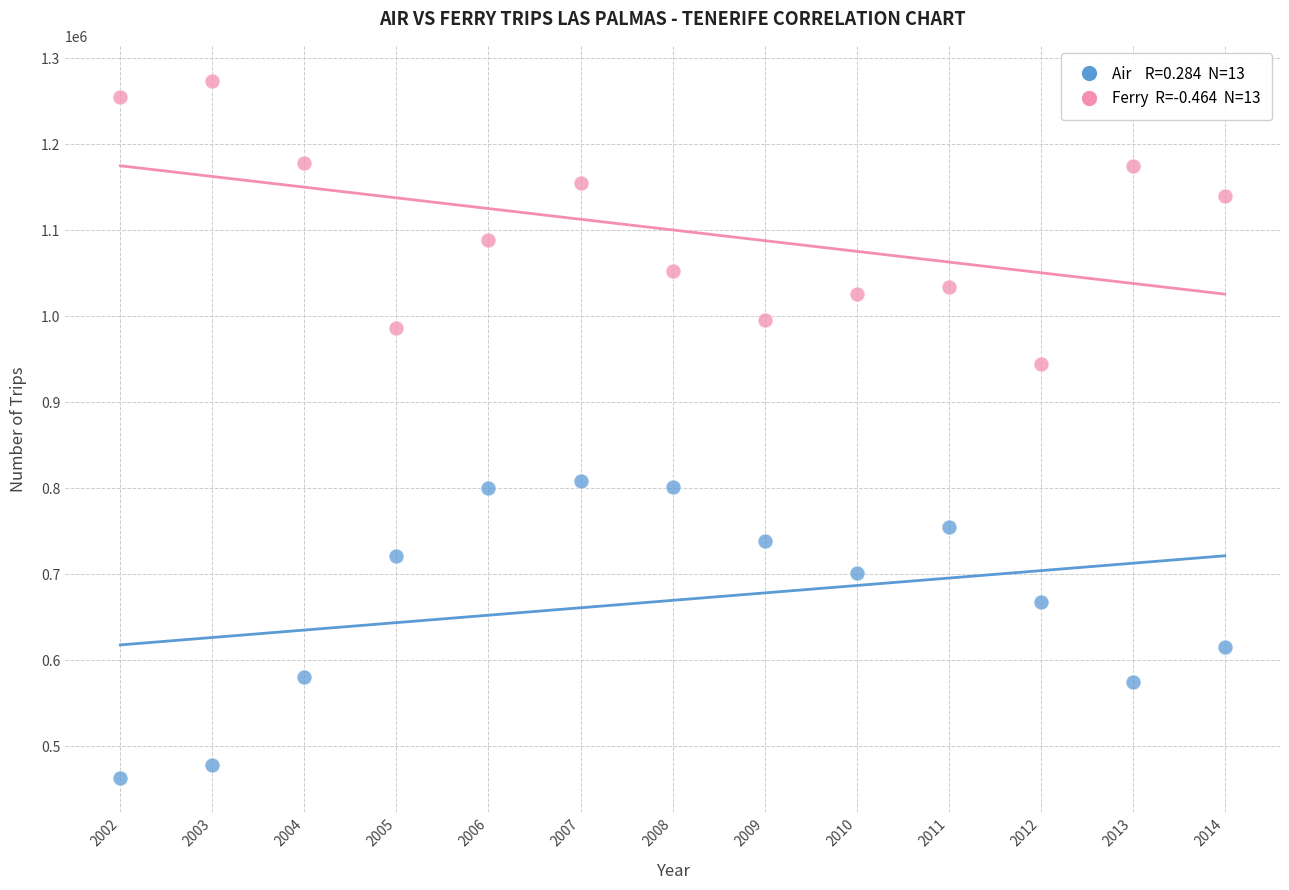

Across all data points, what is the range of X values (max minus min)?

12.0